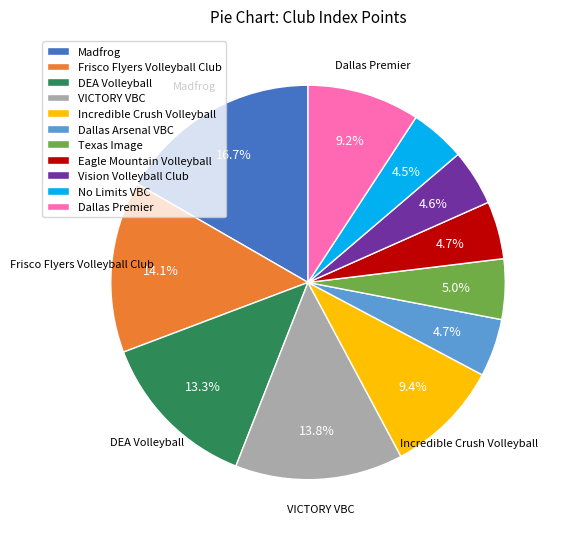

True or false: VICTORY VBC accounts for 26% of the total.

False